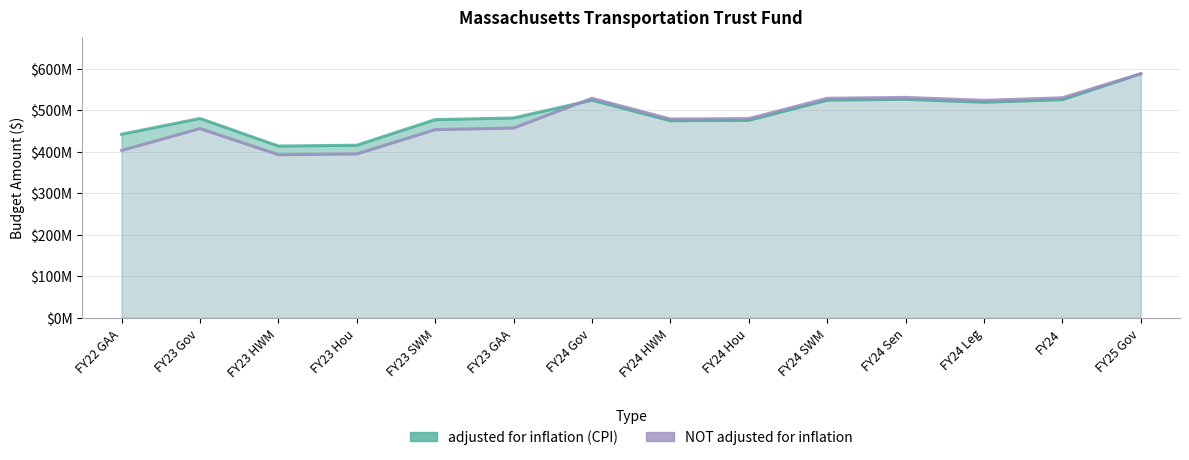

Is it true that adjusted for inflation (CPI) equals 578.5 at FY23 Hou?

False